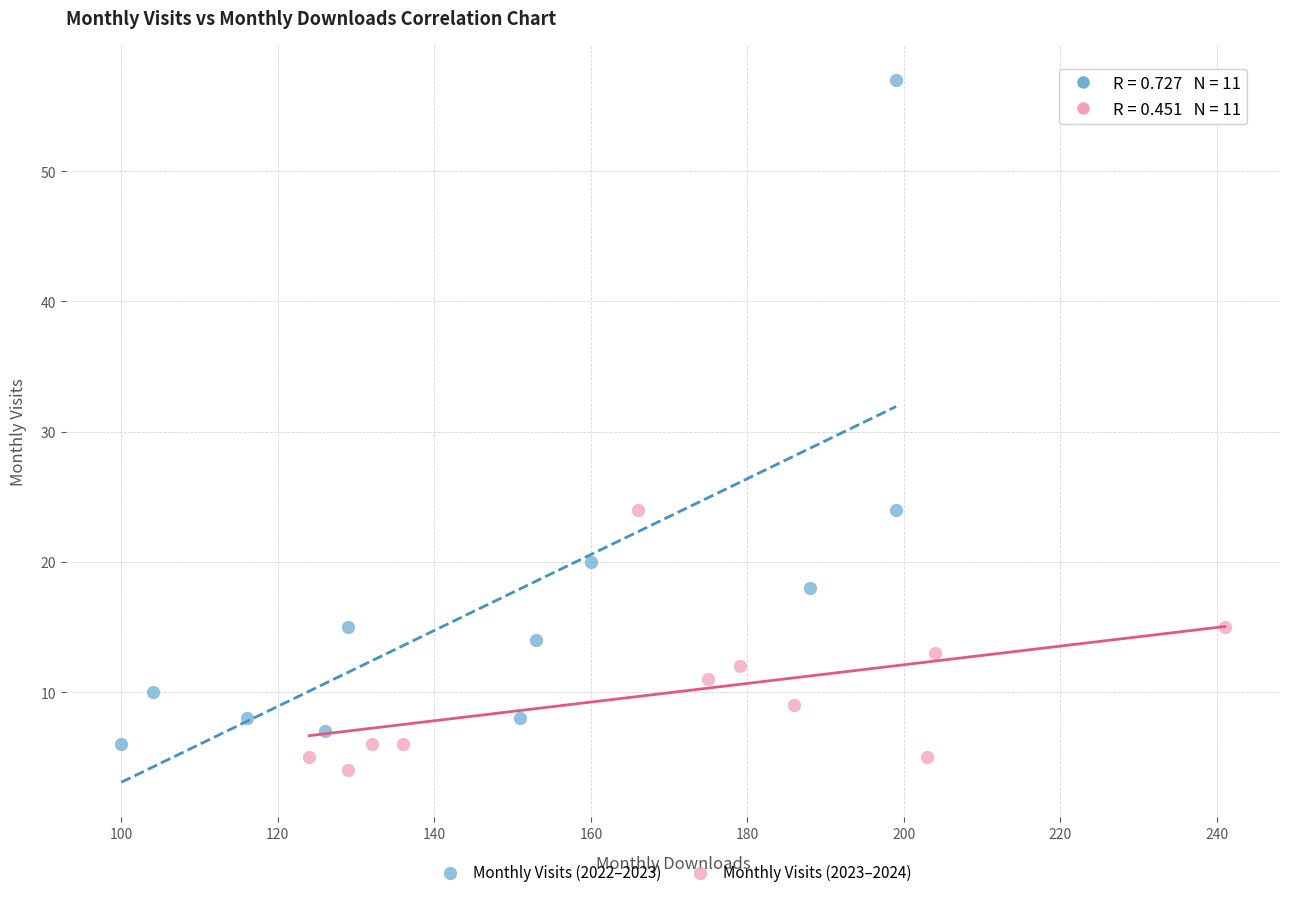

Which series has the largest Y range (max minus min)?

Monthly Visits (2022–2023)